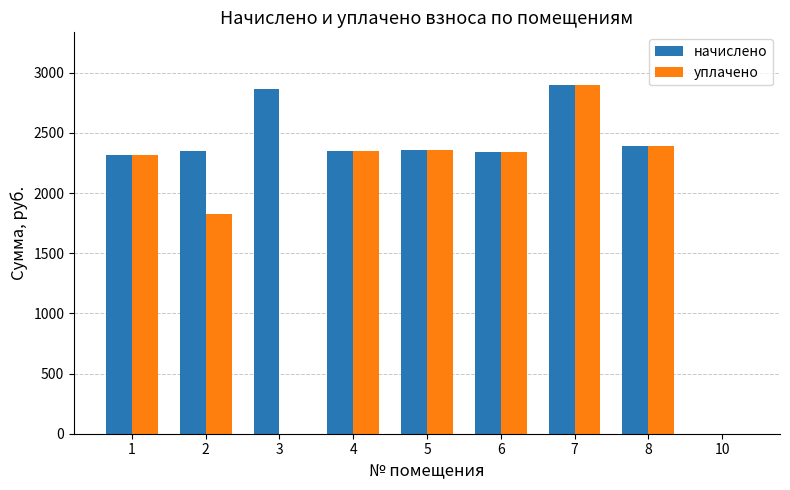

What are all the series names shown in the legend?

начислено, уплачено